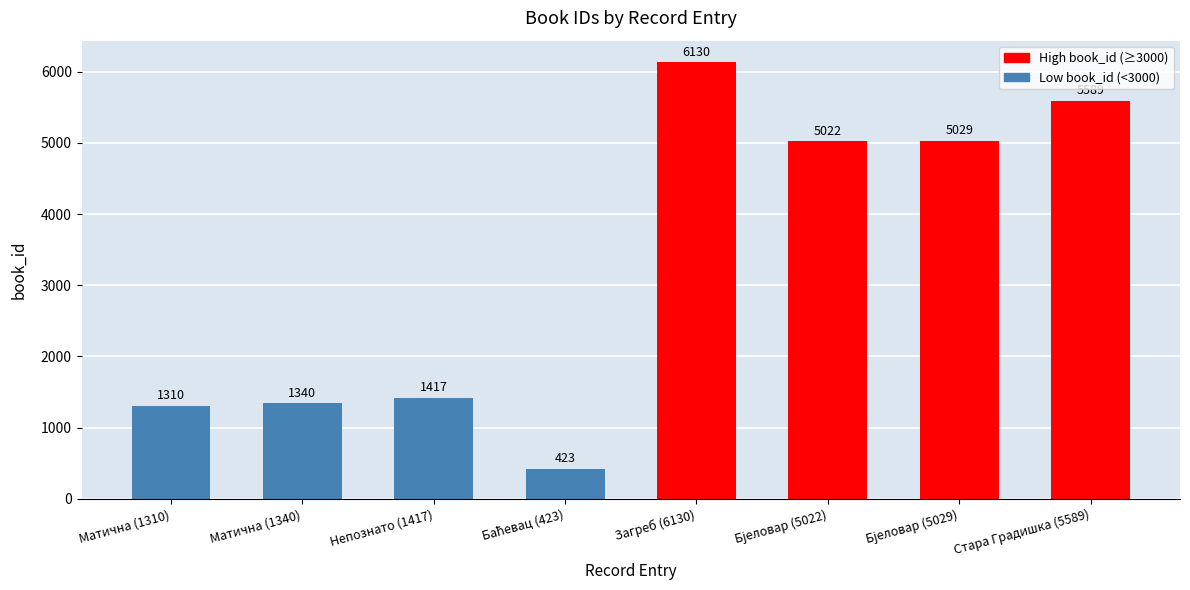

Where does the data first go above 5022?

Загреб (6130)